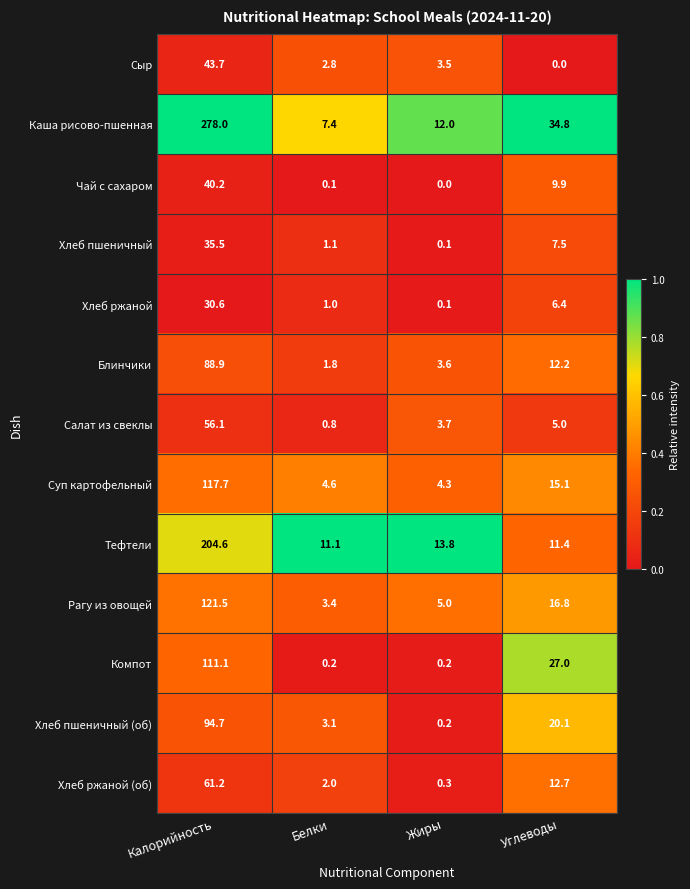

Which category has the highest value across all series?

Калорийность